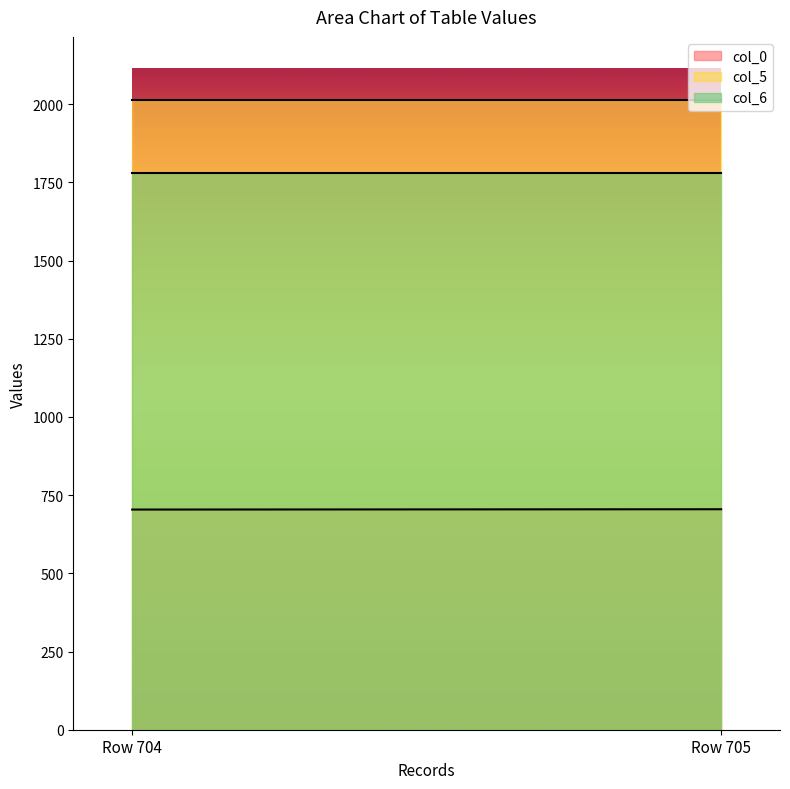

Count the number of data series in this chart.

3